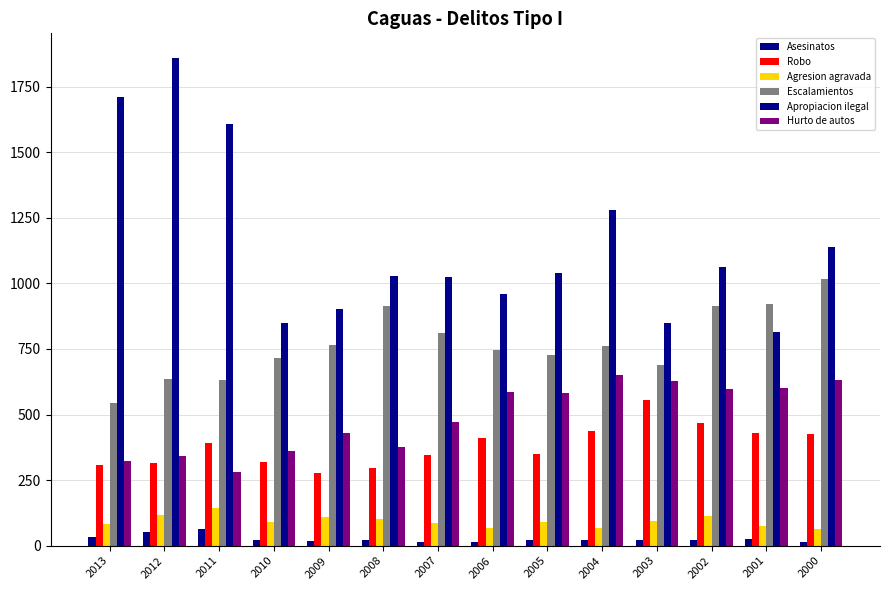

Reading left to right, transcribe all the data shown in this chart.

Asesinatos: 2013=32	2012=53	2011=63	2010=23	2009=18	2008=21	2007=15	2006=15	2005=22	2004=22	2003=20	2002=22	2001=27	2000=16
Robo: 2013=306	2012=315	2011=393	2010=319	2009=276	2008=298	2007=347	2006=411	2005=349	2004=436	2003=556	2002=466	2001=430	2000=427
Agresion agravada: 2013=81	2012=117	2011=145	2010=92	2009=111	2008=102	2007=86	2006=69	2005=90	2004=68	2003=96	2002=112	2001=77	2000=65
Escalamientos: 2013=545	2012=634	2011=631	2010=716	2009=765	2008=915	2007=810	2006=746	2005=727	2004=761	2003=689	2002=914	2001=921	2000=1018
Apropiacion ilegal: 2013=1712	2012=1860	2011=1608	2010=850	2009=901	2008=1028	2007=1025	2006=960	2005=1039	2004=1279	2003=850	2002=1063	2001=813	2000=1140
Hurto de autos: 2013=321	2012=342	2011=282	2010=360	2009=429	2008=375	2007=472	2006=587	2005=582	2004=650	2003=627	2002=598	2001=601	2000=630